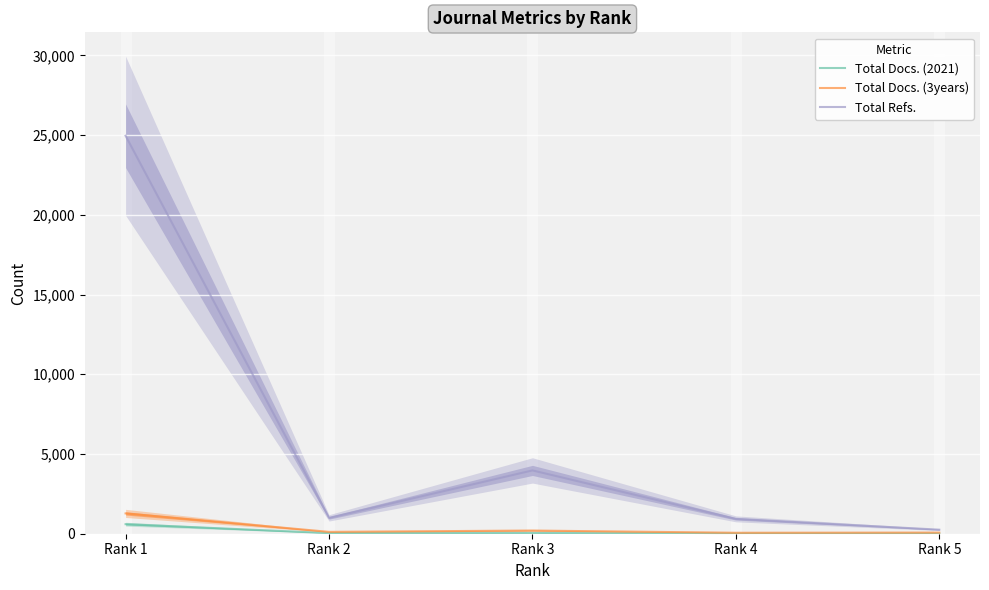

Count the number of categories in the chart.

5